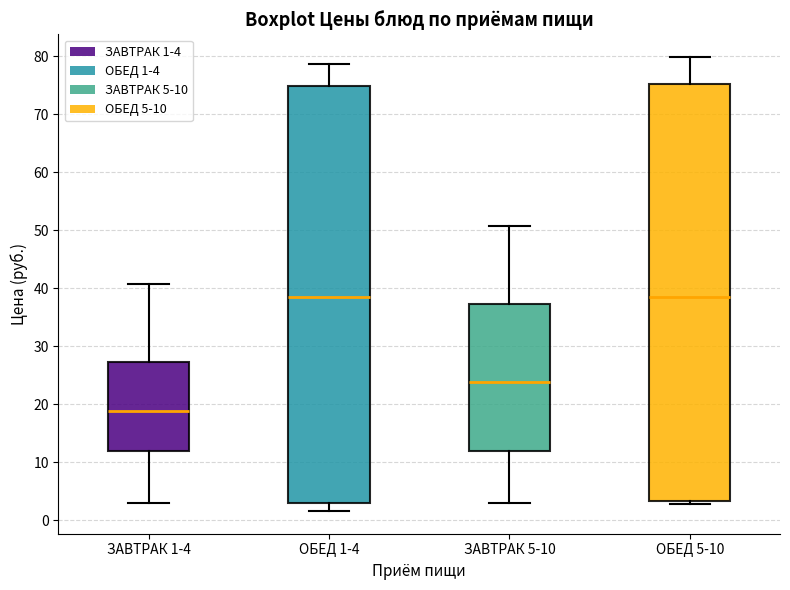

Which box has the lowest median line?

ЗАВТРАК 1-4